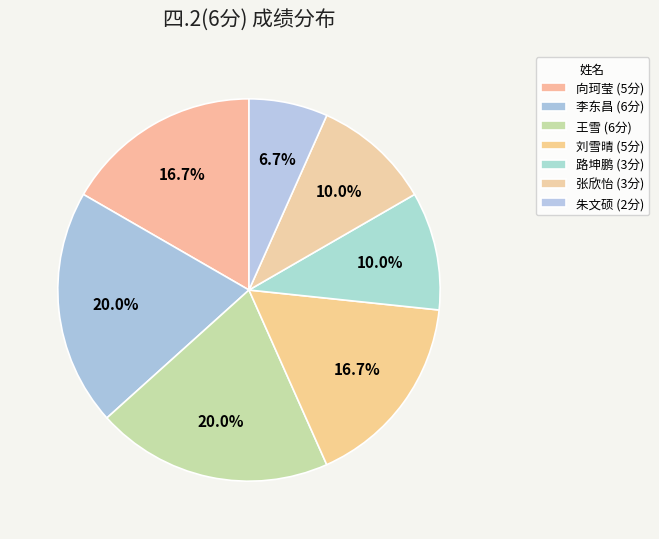

How many slices are in this pie chart?

7